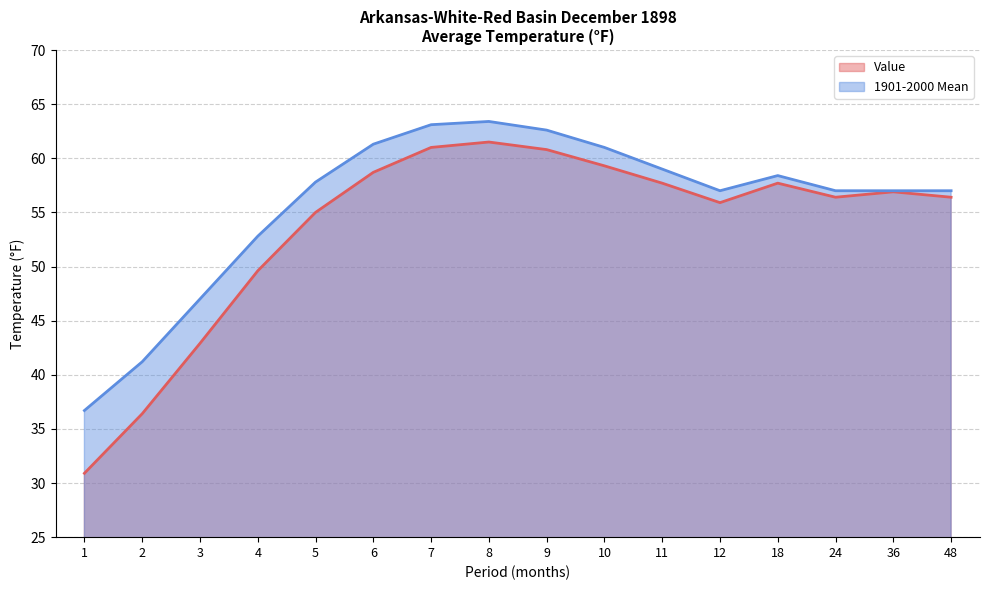

What is the total value across all series at 8?

124.9